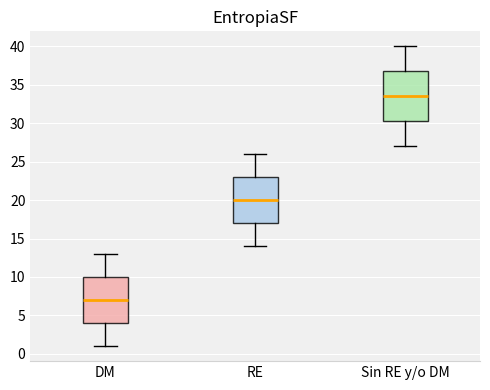

Reading left to right, read every box against the y-axis: the position of its median line, the range the box covers, and the ends of its whiskers. The values are not printed on the chart, so give them approximately, as read against the axis.

DM: median 7.0, box 4.0 to 10.0, whiskers 1.0 to 13.0
RE: median 20.0, box 17.0 to 23.0, whiskers 14.0 to 26.0
Sin RE y/o DM: median 33.5, box 30.5 to 37.0, whiskers 27.0 to 40.0